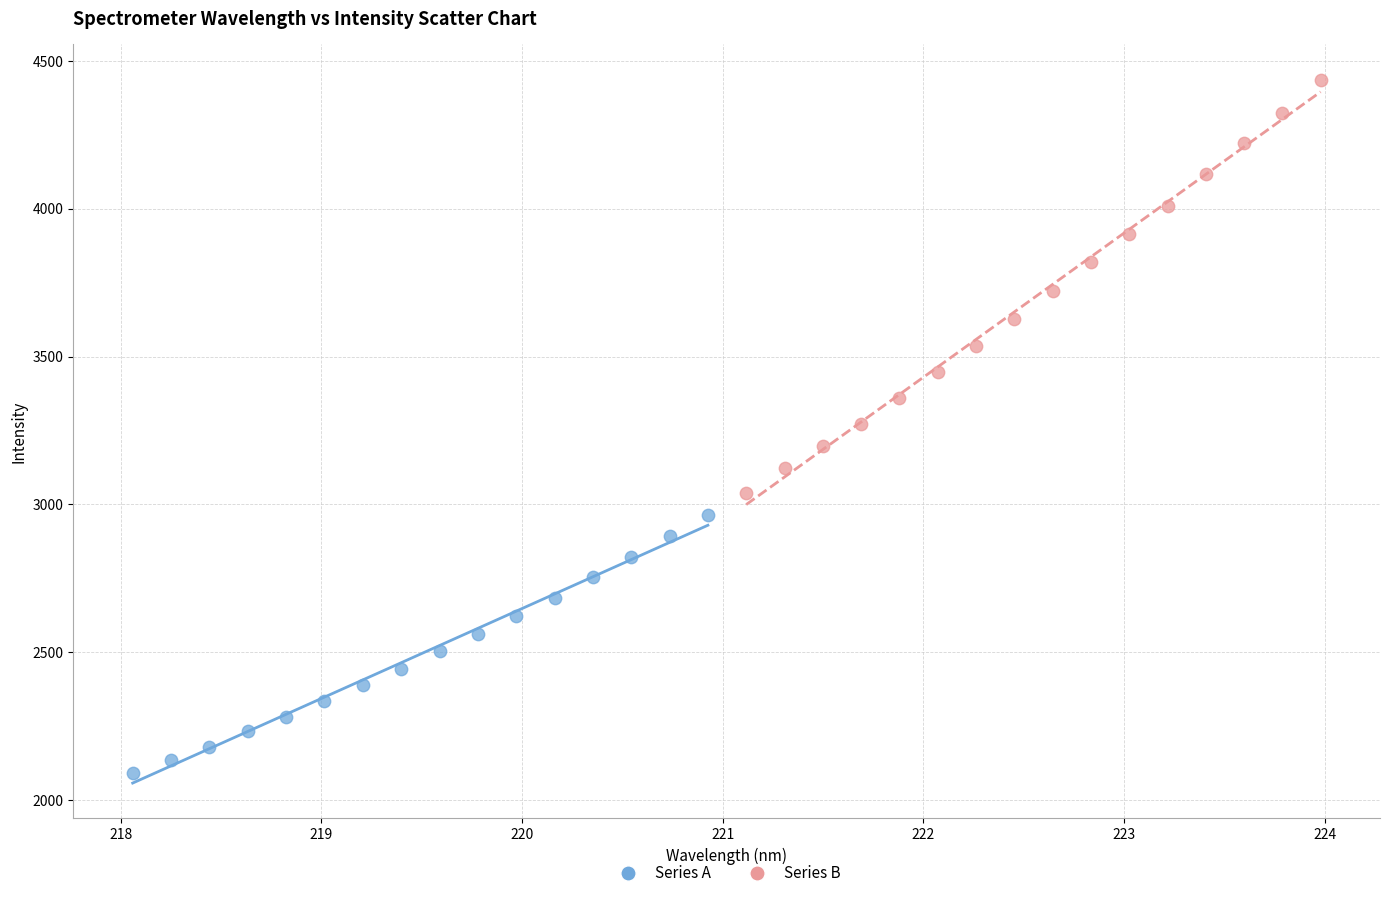

Which series reaches the minimum Y coordinate?

Series A